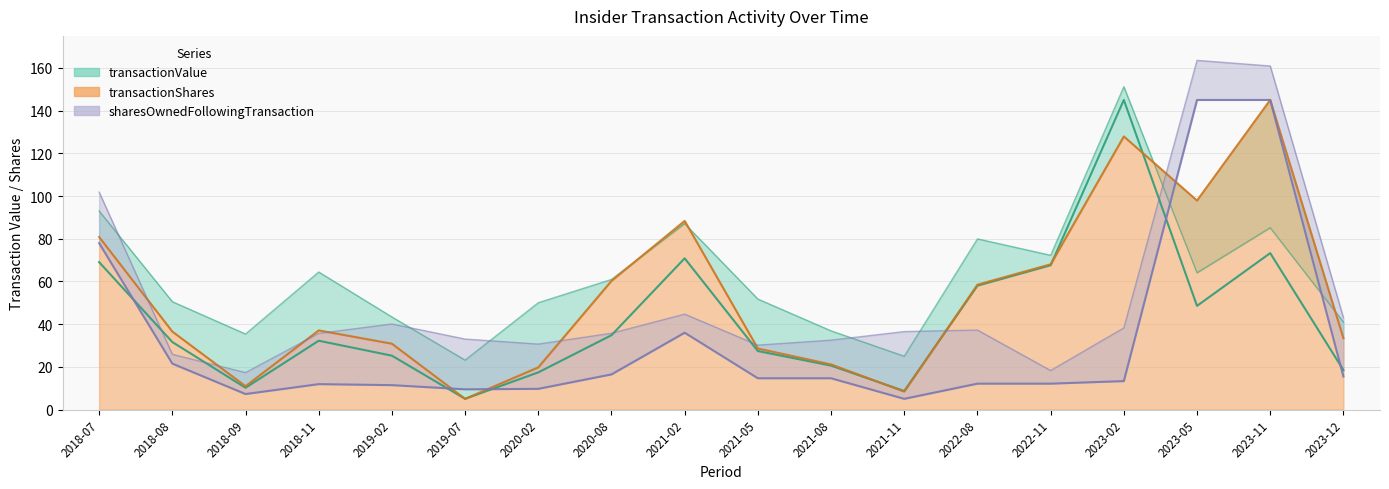

What is the sum of all transactionValue values?

763.6